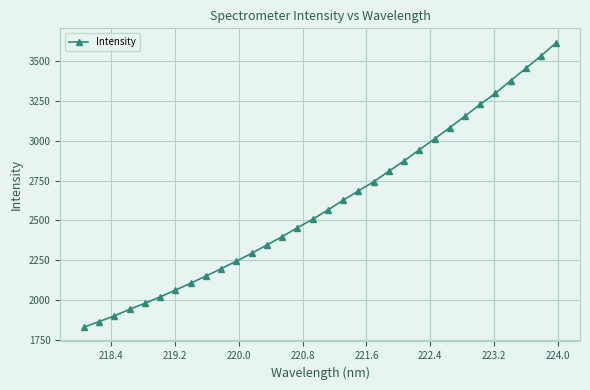

What is the average value?

2602.6